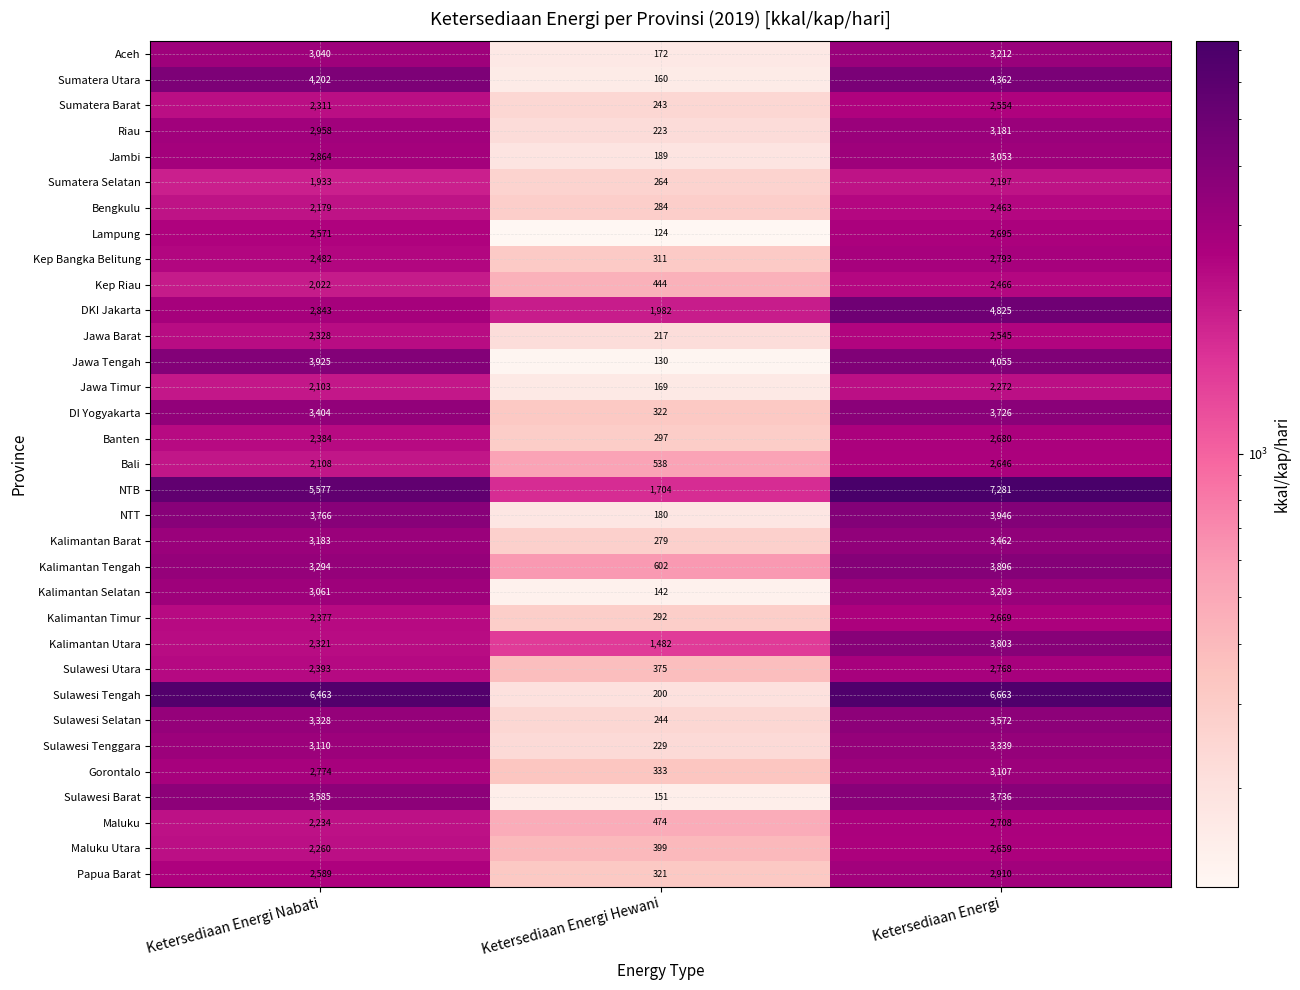

Read the Maluku Utara value at Ketersediaan Energi Hewani, to the nearest 10.

400